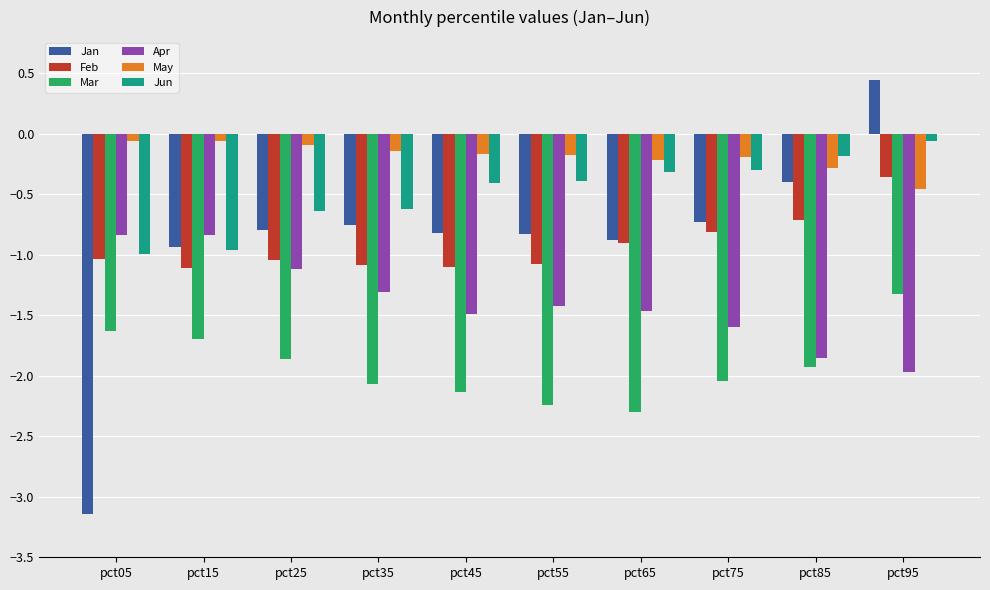

Are the bars grouped side by side (vs. stacked)?

Yes